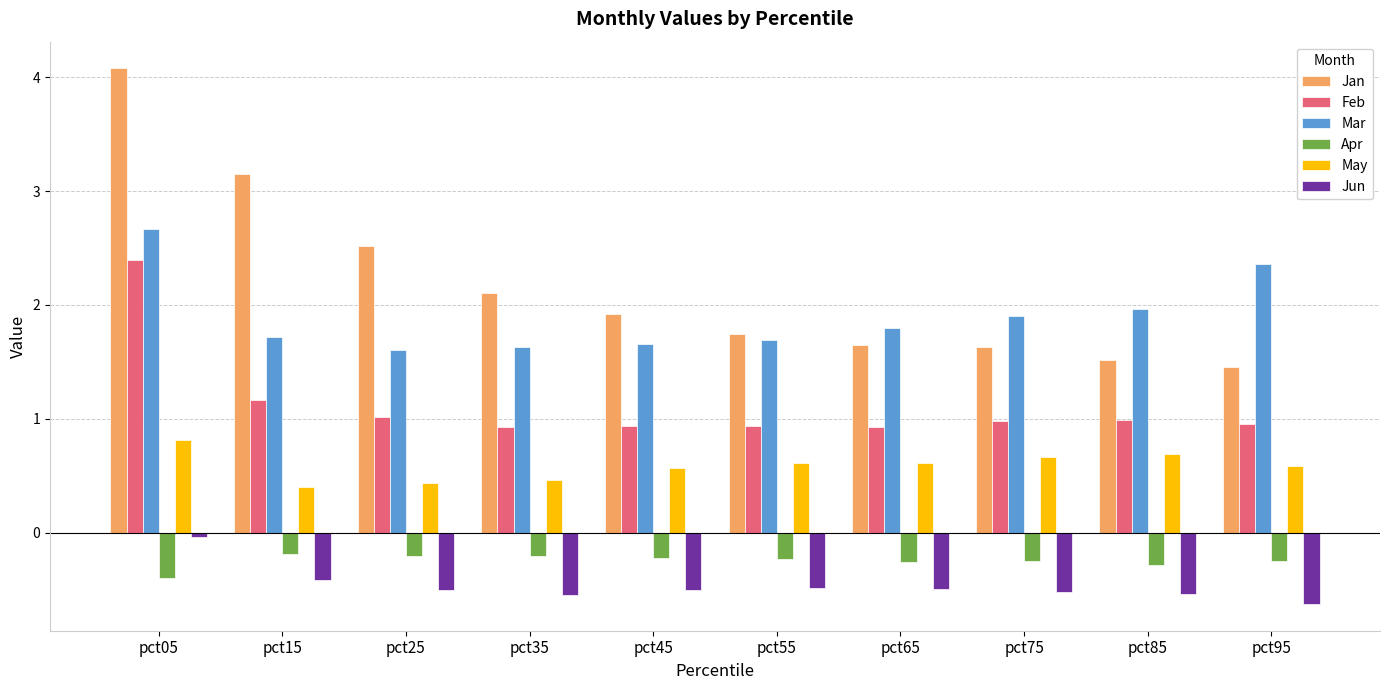

True or false: Apr has a value of -0.3 at pct85.

True